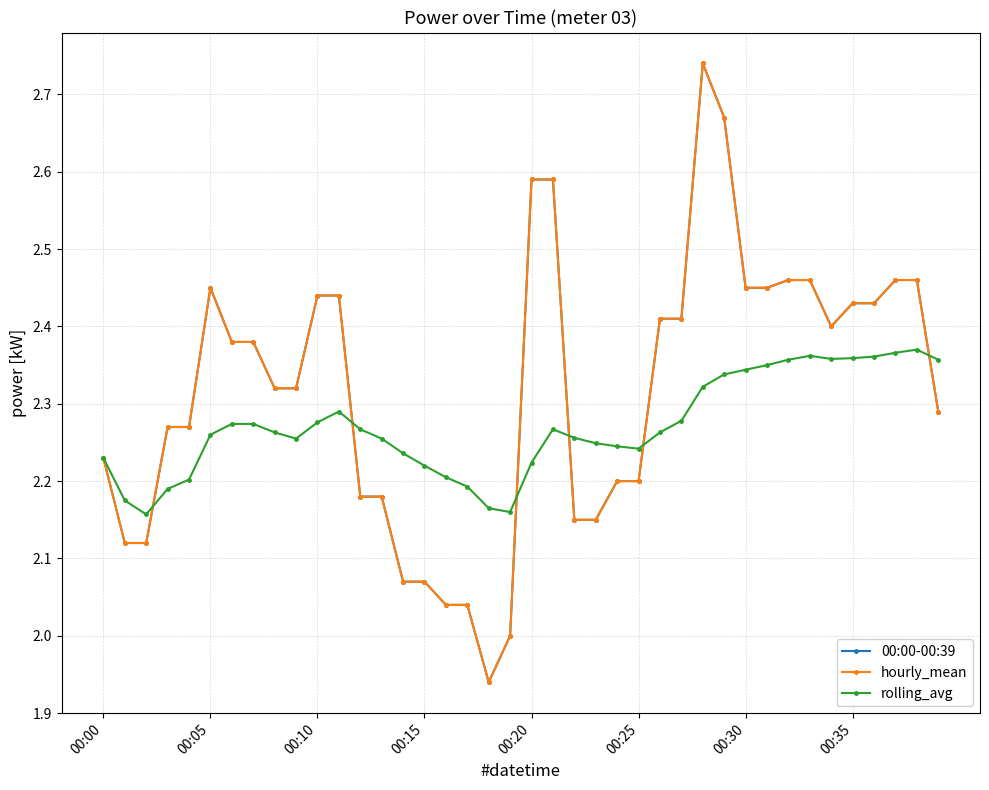

Is this an area chart (filled region under the line)?

No